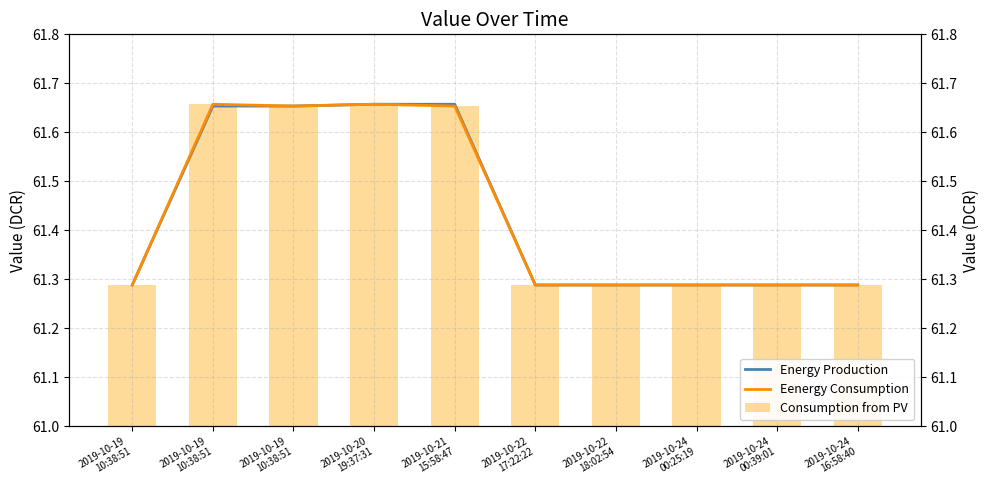

Reading right to left, list all the values displayed in this chart.

Energy Production: 2019-10-24
16:58:40=61.3	2019-10-24
00:39:01=61.3	2019-10-24
00:25:19=61.3	2019-10-22
18:02:54=61.3	2019-10-22
17:22:22=61.3	2019-10-21
15:58:47=61.7	2019-10-20
19:37:31=61.7	2019-10-19
10:38:51=61.7	2019-10-19
10:38:51=61.7	2019-10-19
10:38:51=61.3
Eenergy Consumption: 2019-10-24
16:58:40=61.3	2019-10-24
00:39:01=61.3	2019-10-24
00:25:19=61.3	2019-10-22
18:02:54=61.3	2019-10-22
17:22:22=61.3	2019-10-21
15:58:47=61.7	2019-10-20
19:37:31=61.7	2019-10-19
10:38:51=61.7	2019-10-19
10:38:51=61.7	2019-10-19
10:38:51=61.3
Consumption from PV: 2019-10-24
16:58:40=61.3	2019-10-24
00:39:01=61.3	2019-10-24
00:25:19=61.3	2019-10-22
18:02:54=61.3	2019-10-22
17:22:22=61.3	2019-10-21
15:58:47=61.7	2019-10-20
19:37:31=61.7	2019-10-19
10:38:51=61.7	2019-10-19
10:38:51=61.7	2019-10-19
10:38:51=61.3